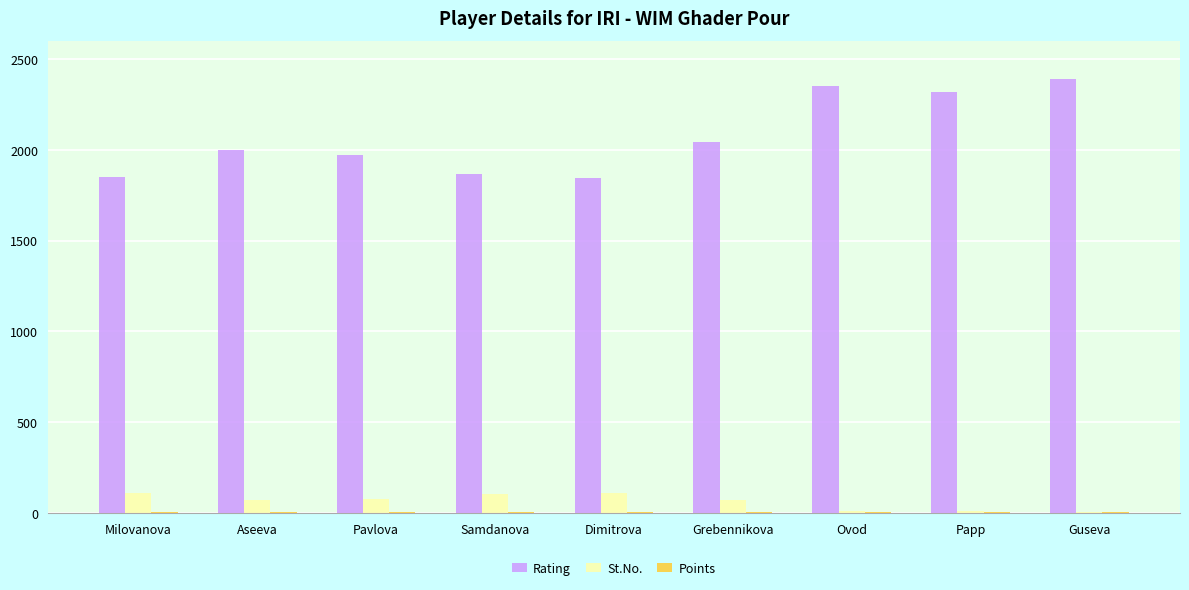

What is the sum of all St.No. values?

577.0